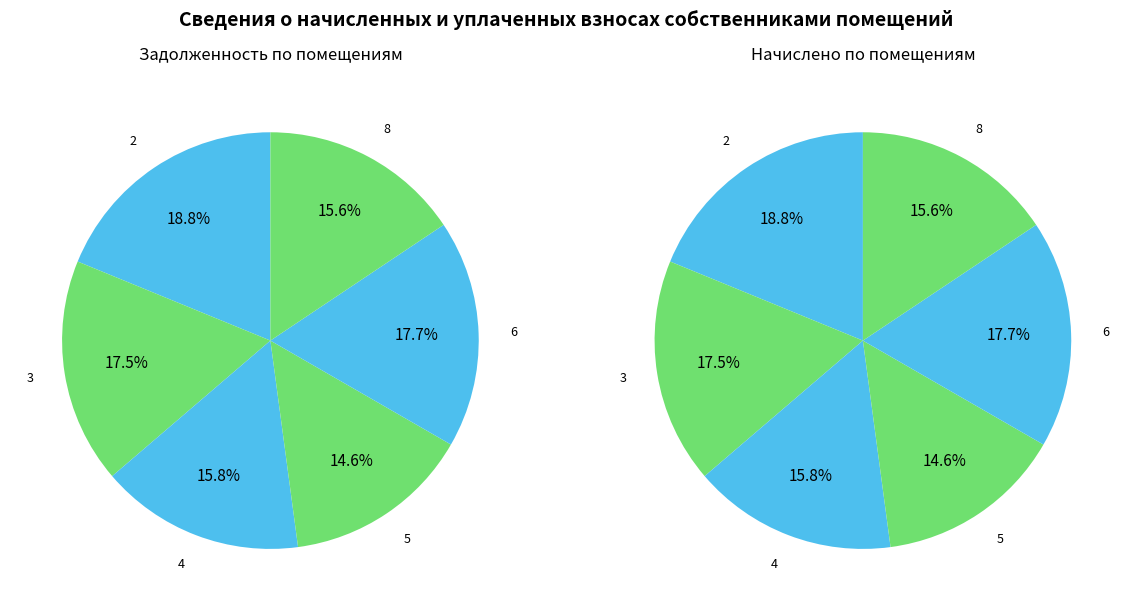

Does 5 represent more than half of the total?

No